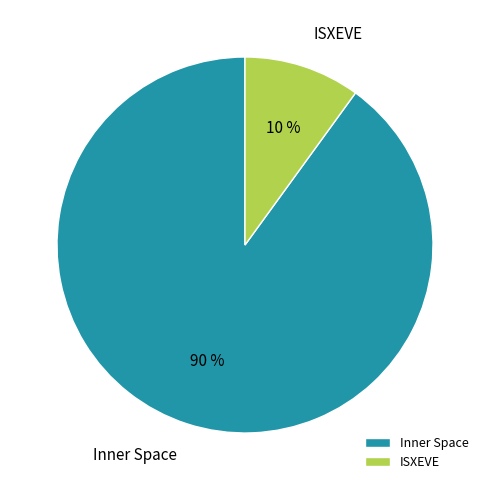

The ISXEVE slice represents 10% of the pie. True or false?

True